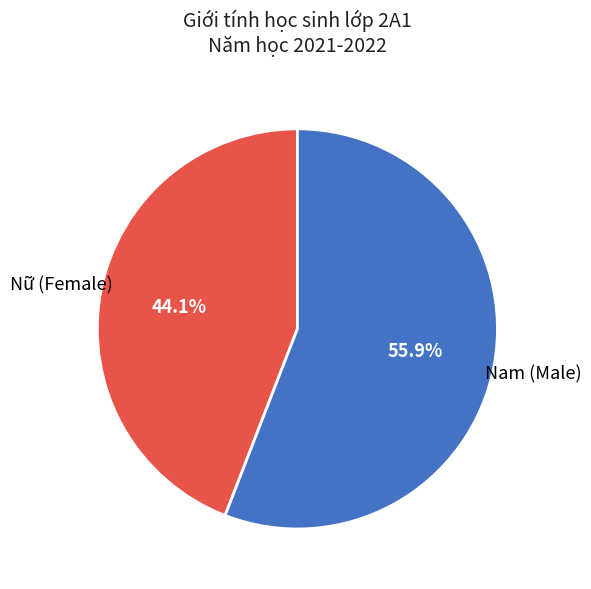

Is there any slice that represents more than half of the pie?

Yes